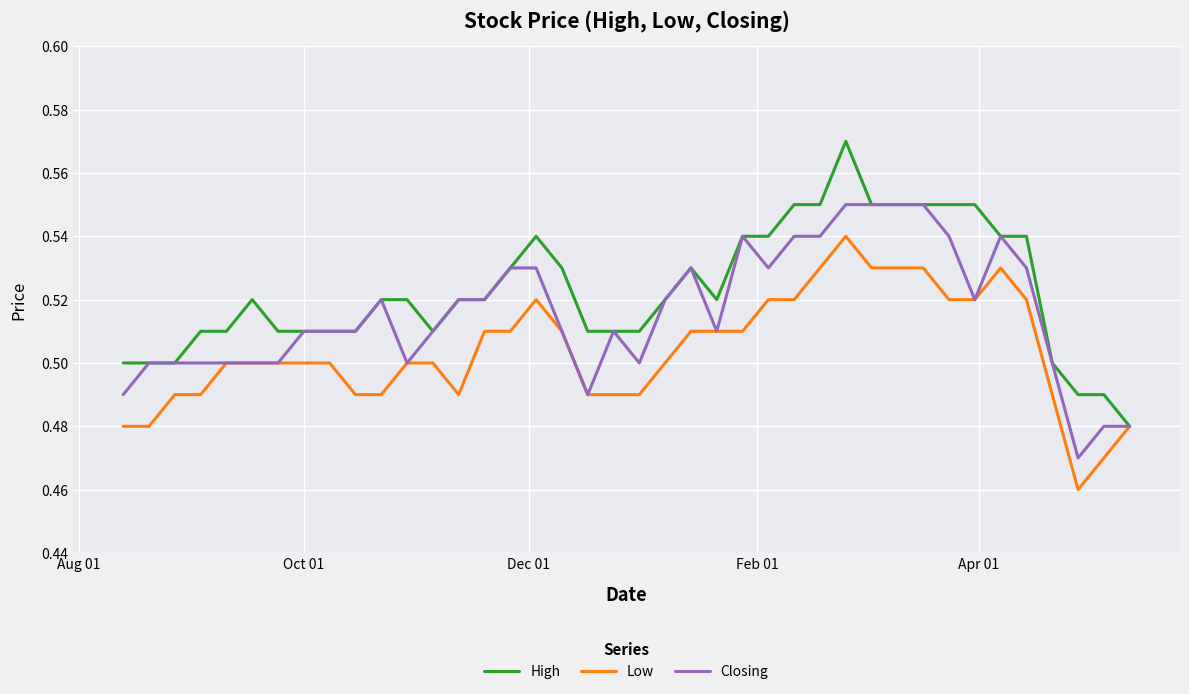

List the series in order of their overall mean, highest first.

High, Closing, Low